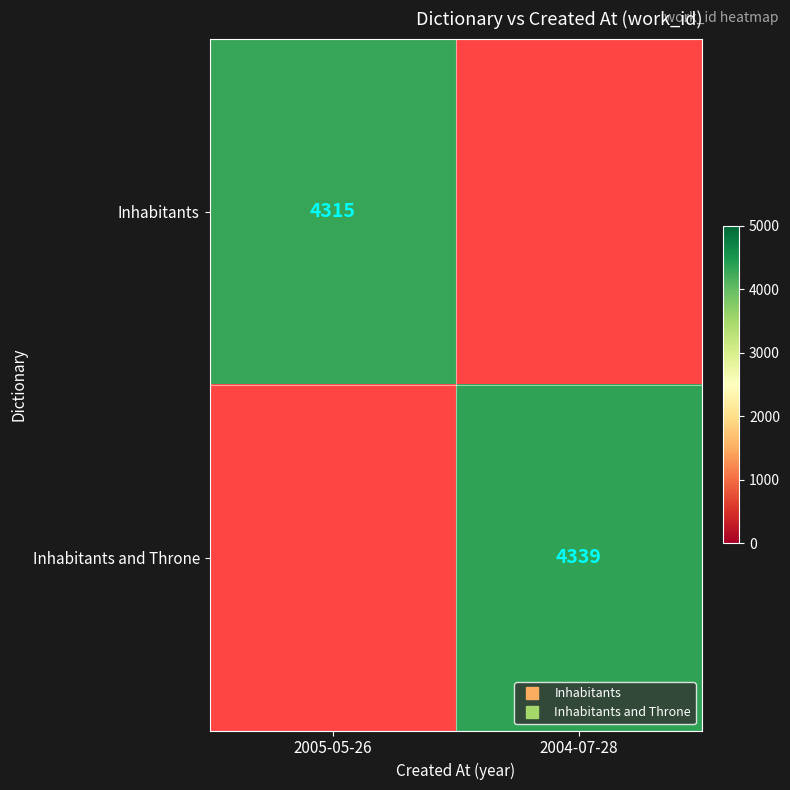

How many values in Inhabitants and Throne are above zero?

1